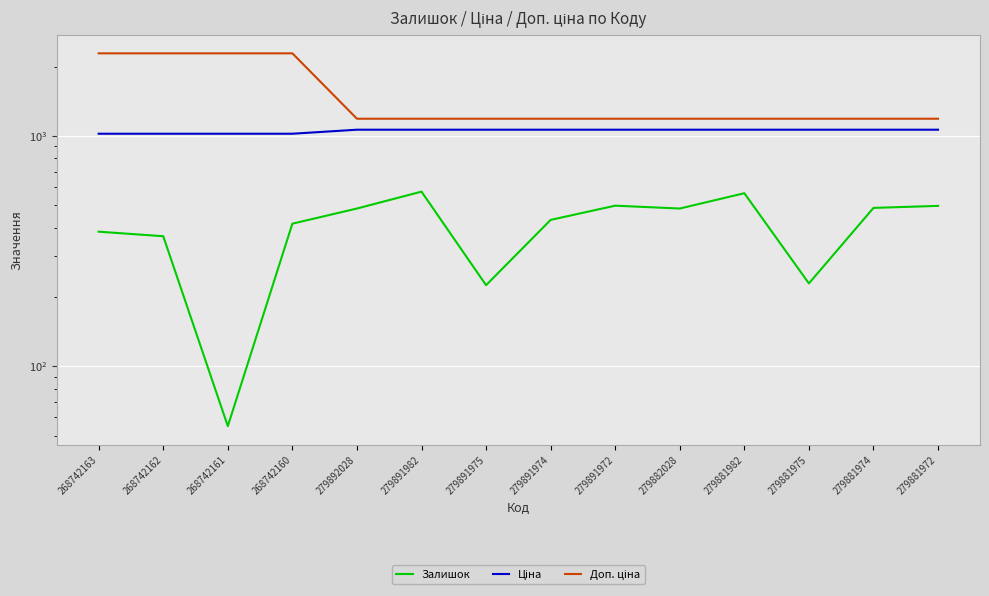

True or false: Ціна and Залишок cross at least once.

False